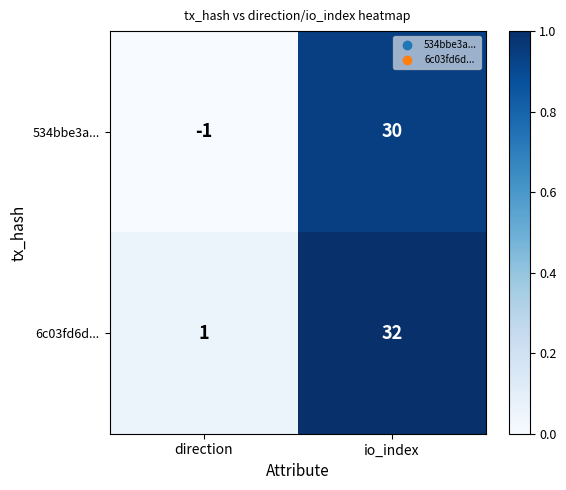

Reading left to right, extract all data points from this chart.

534bbe3a...: direction=-1	io_index=30
6c03fd6d...: direction=1	io_index=32